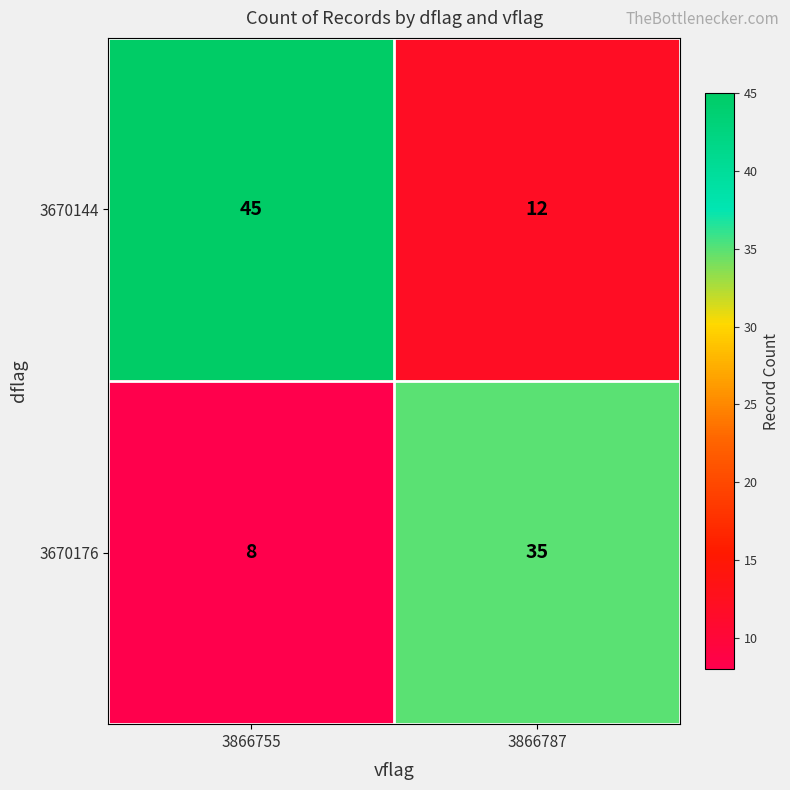

What is the minimum value shown in the chart?

8